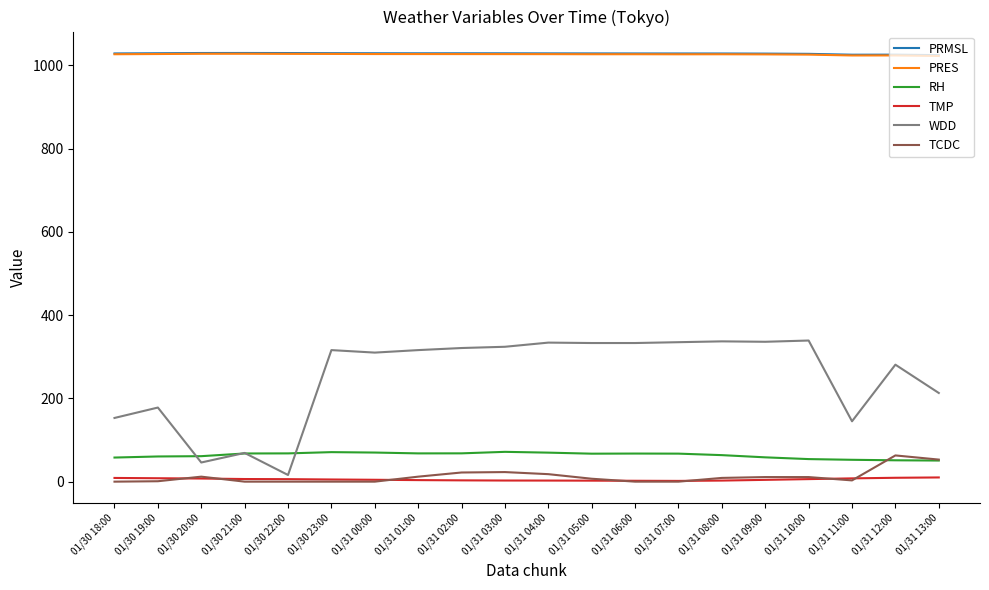

The value of RH at 01/30 21:00 is 67.7. True or false?

True